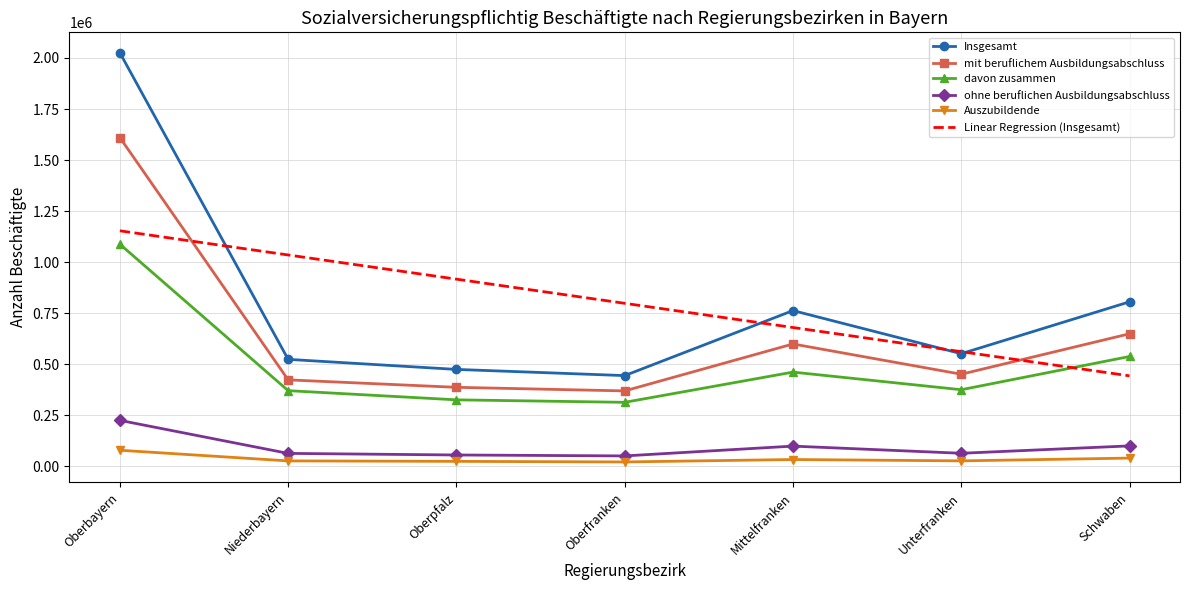

How many times do davon zusammen and Linear Regression (Insgesamt) cross each other?

1